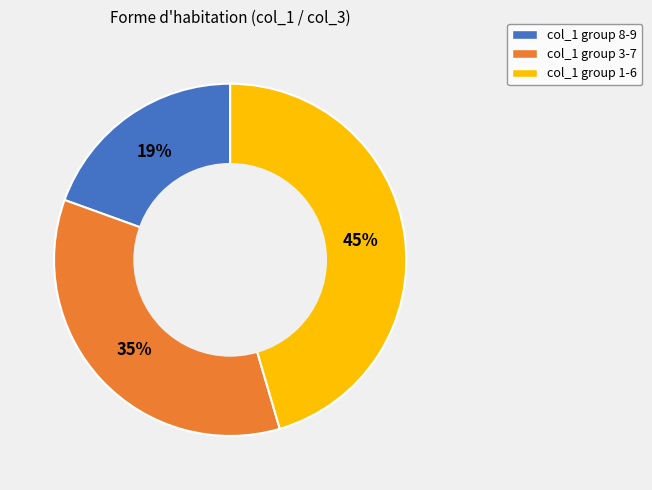

Approximately how many times larger is the value at col_1 group 3-7 compared to col_1 group 1-6?

0.8